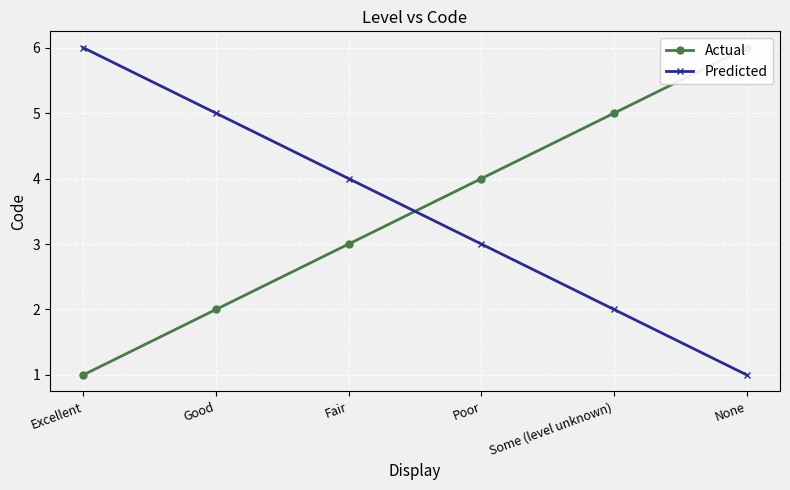

How many data points does each series have?

6